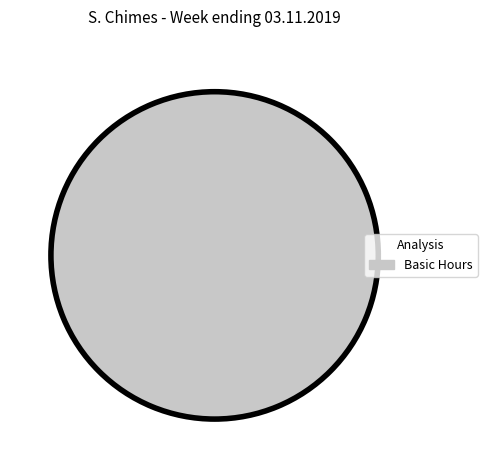

Is there a majority slice in this chart?

Yes